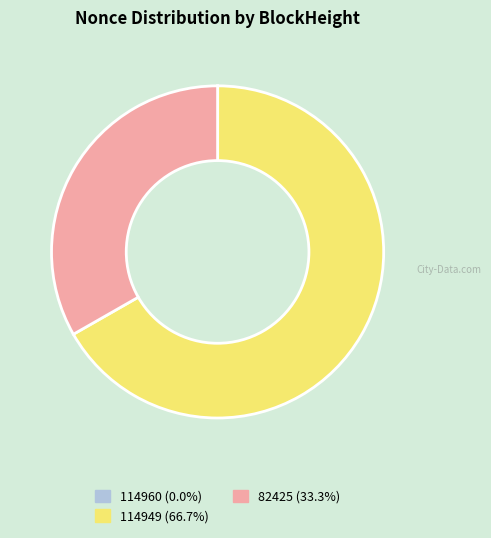

Is there any slice that represents more than half of the pie?

Yes